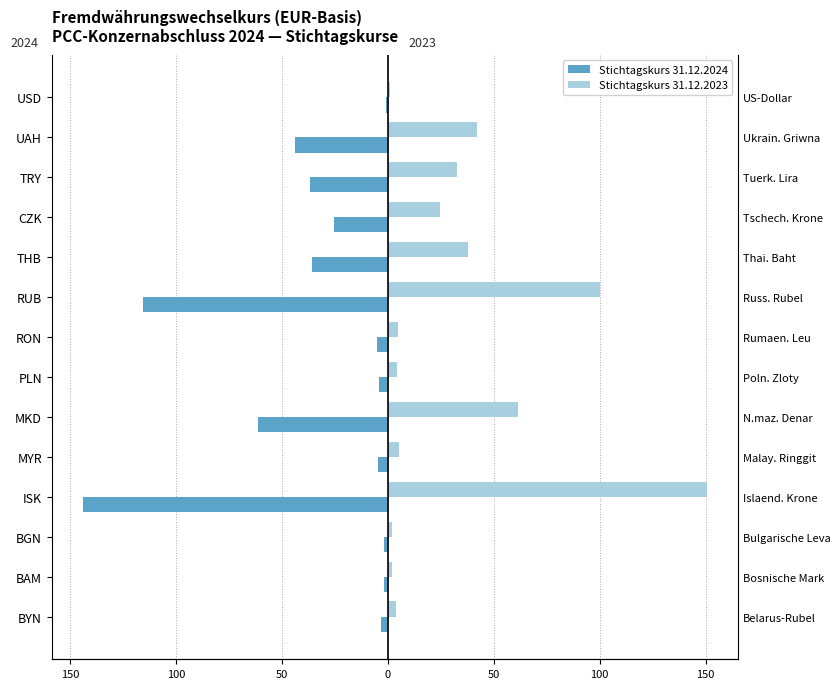

What is the value of the Stichtagskurs 31.12.2023 bar at the 11th from the left?

24.7